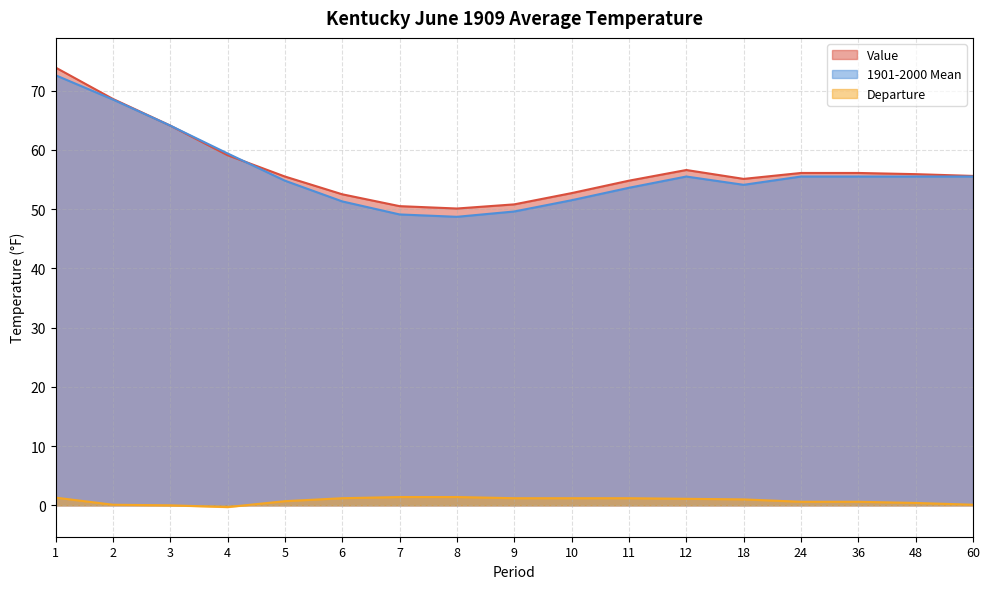

True or false: 1901-2000 Mean has a value of 51.5 at 10.

True